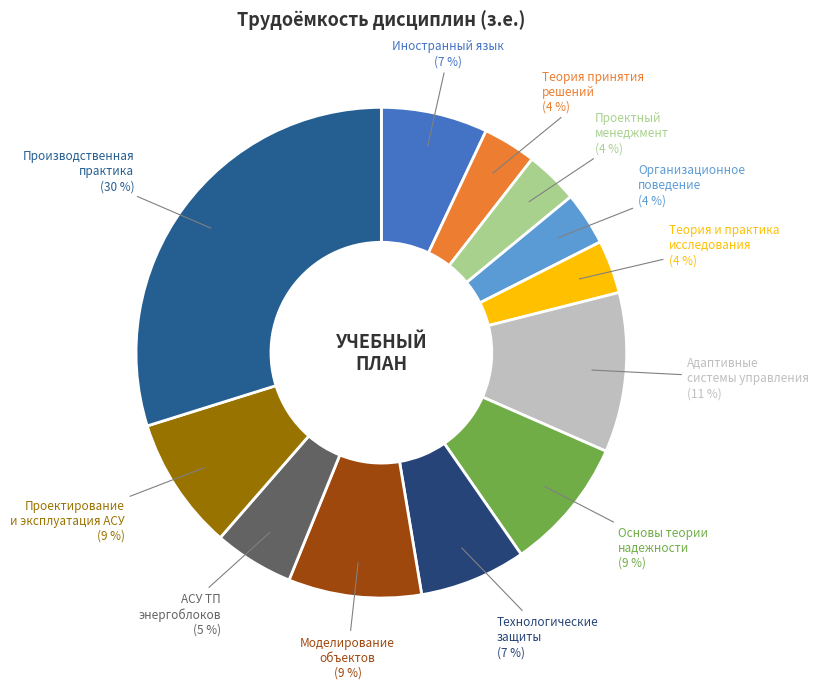

Which slice is the largest?

Производственная практика